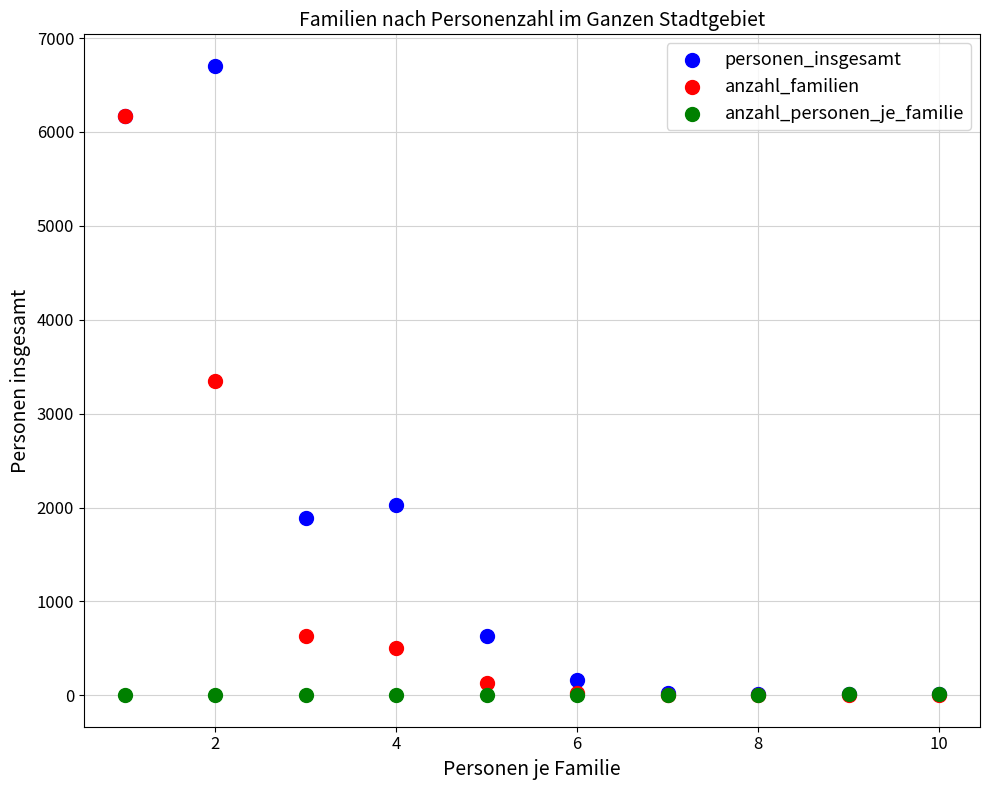

Which series has the largest Y range (max minus min)?

personen_insgesamt